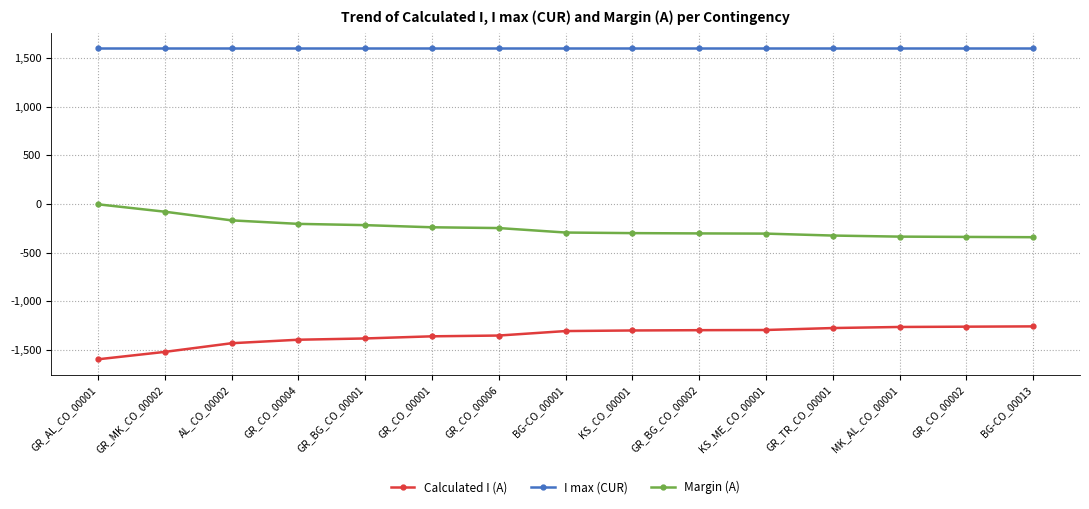

What is the difference between the Calculated I (A) values at MK_AL_CO_00001 and GR_AL_CO_00001?

332